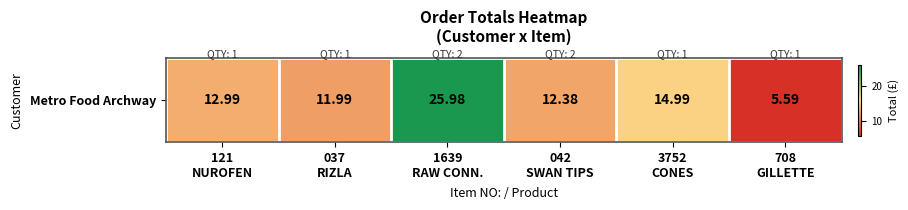

Which category has the highest value across all series?

1639
RAW CONN.